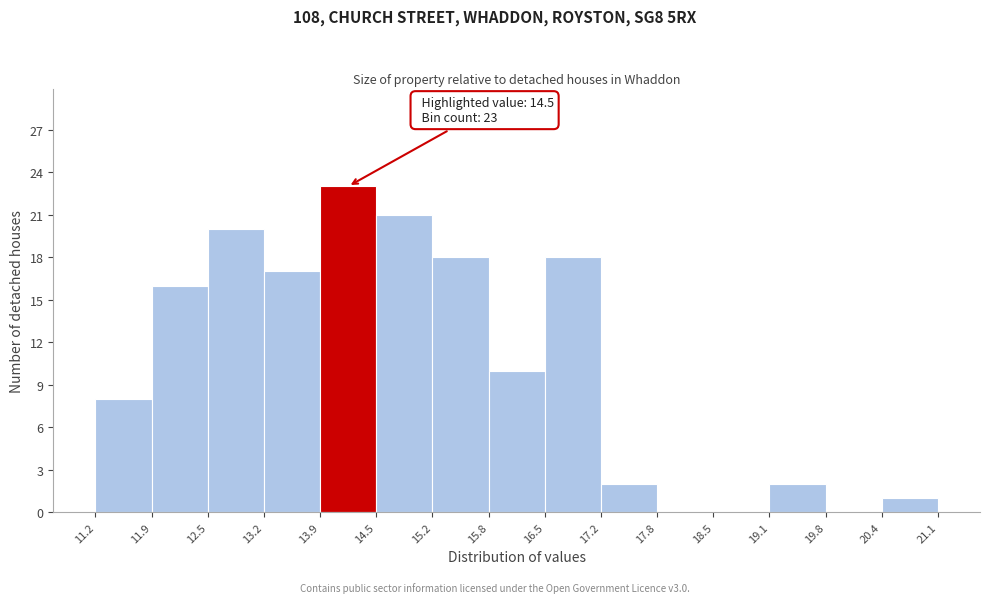

Over which range of the x-axis is the bar tallest?

13.9 to 14.5